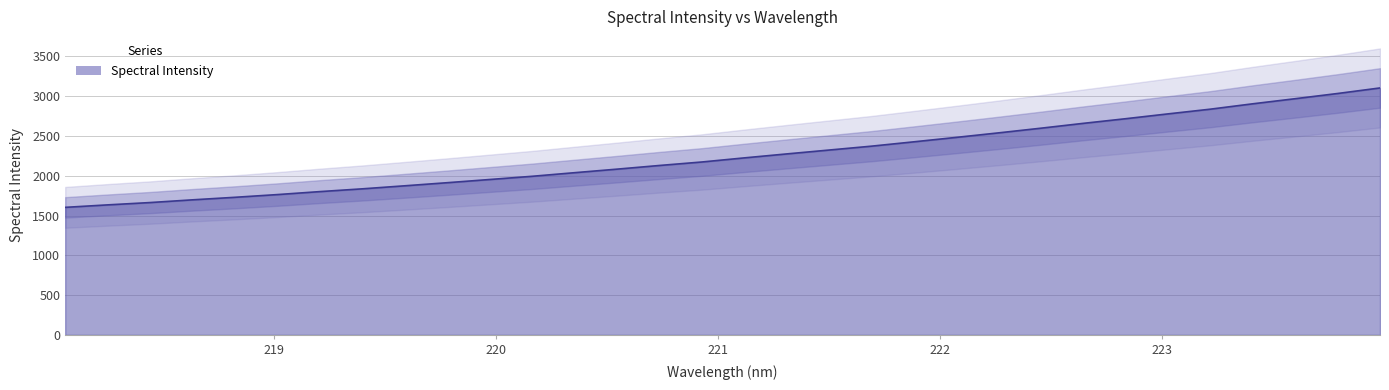

How many values are below 2224?

16